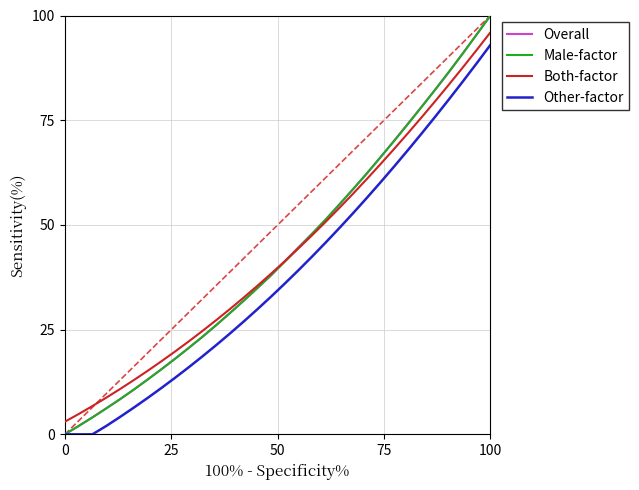

What are all the series names shown in the legend?

Overall, Male-factor, Both-factor, Other-factor